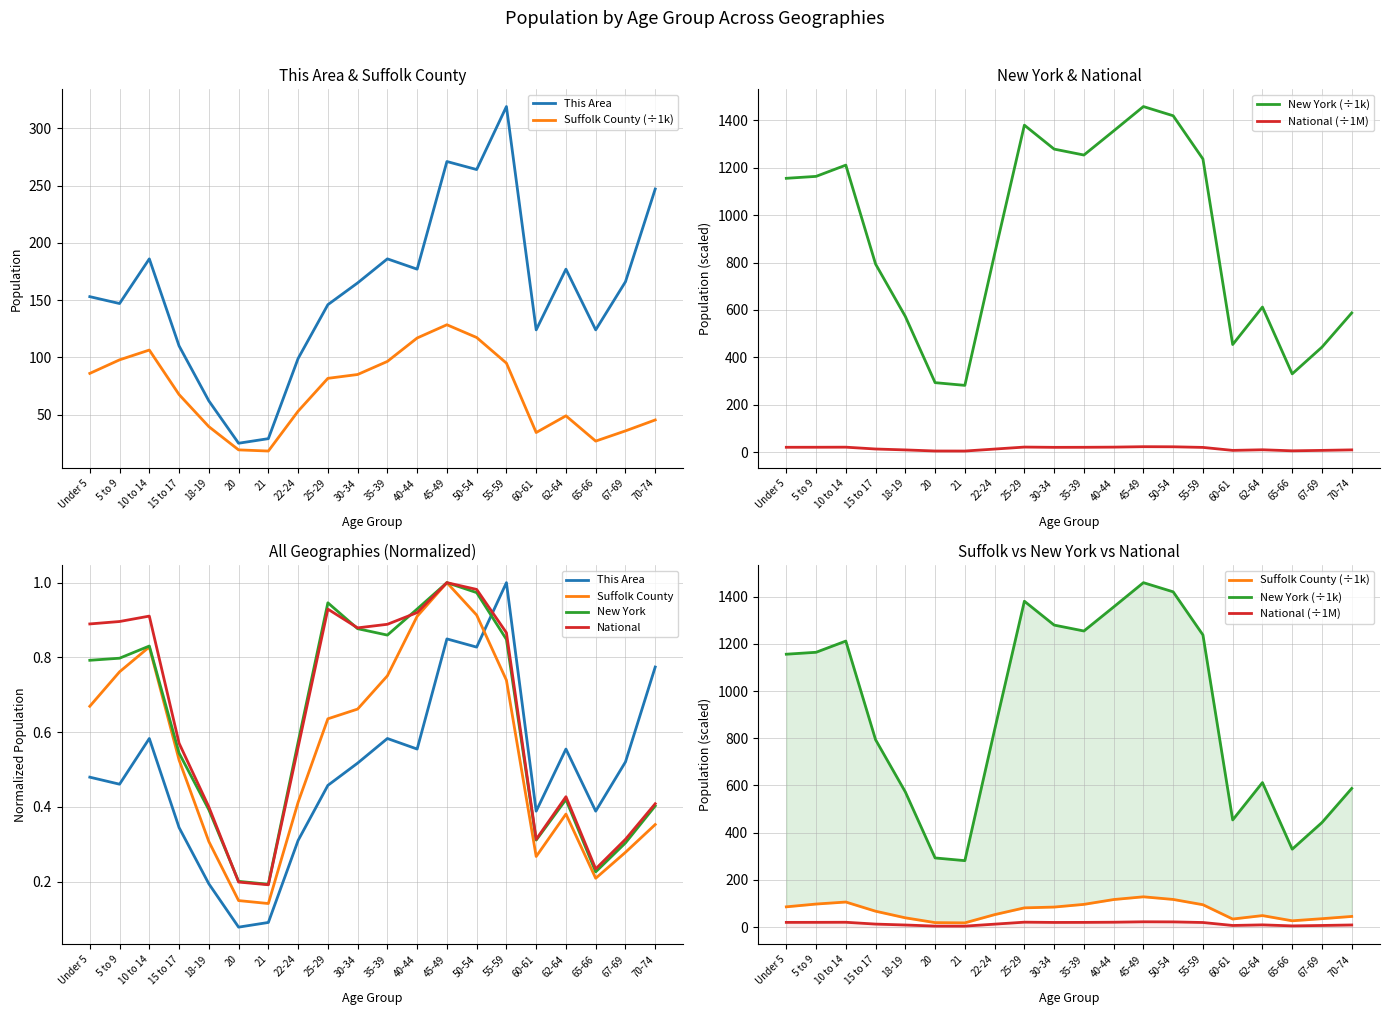

What is the difference between the second highest and second lowest values in the New York series?

1126.8